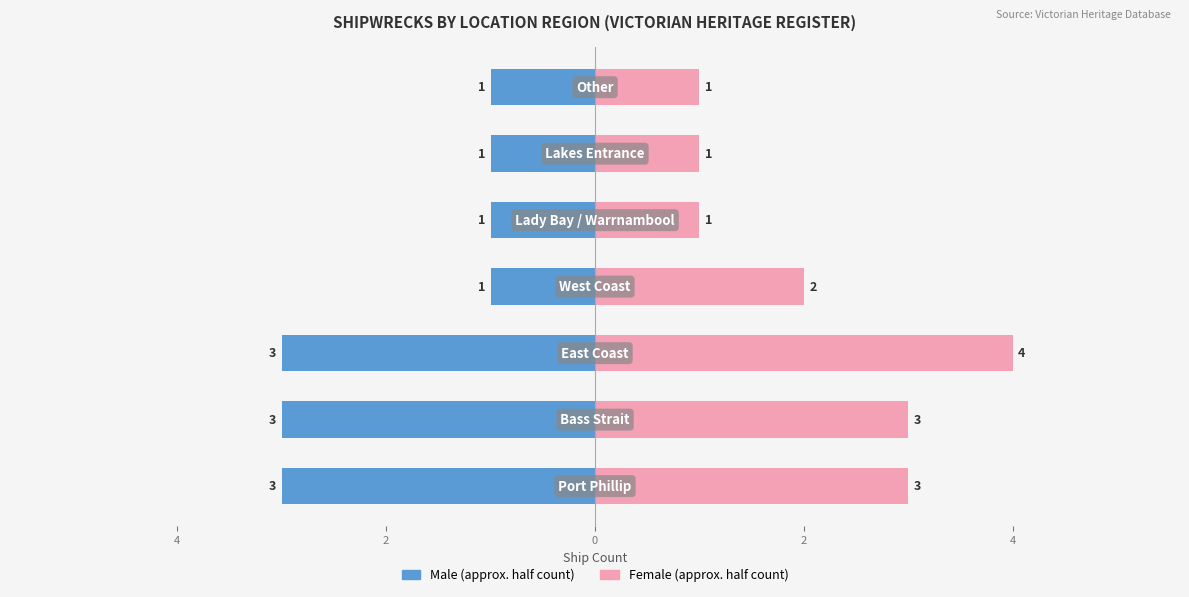

What are all the series names shown in the legend?

Male, Female